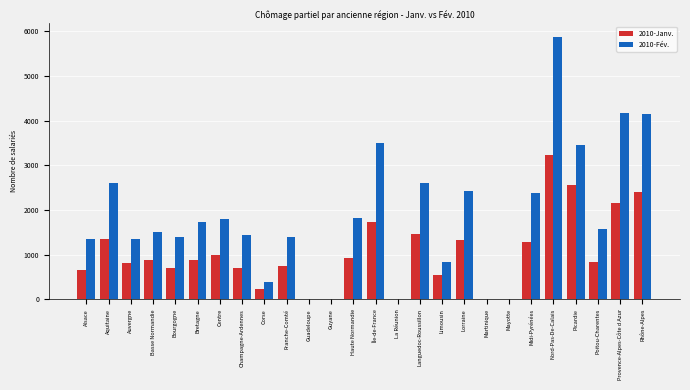

Which category has the highest value across all series?

Nord-Pas-De-Calais